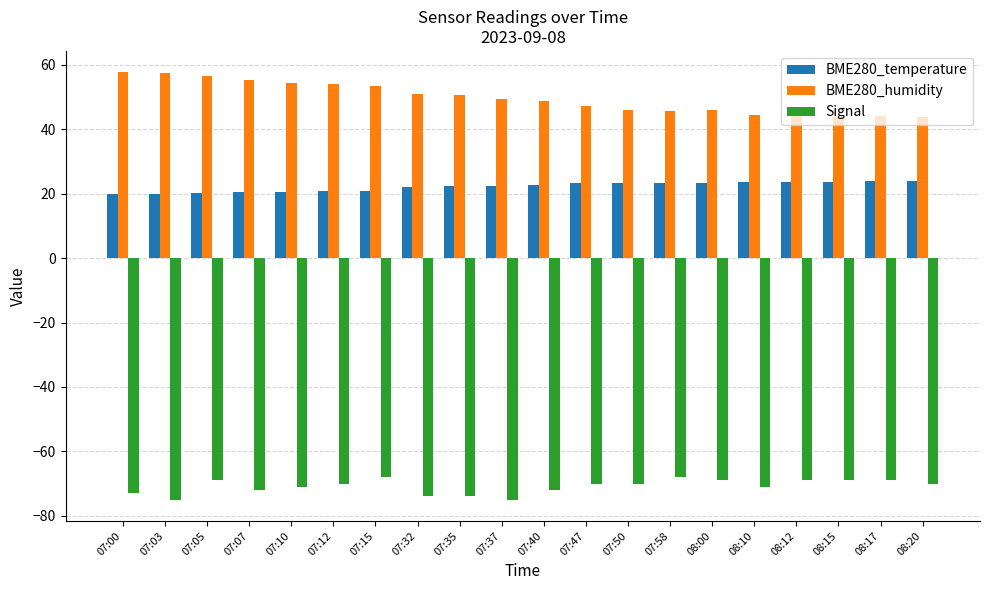

What is the minimum value for BME280_temperature?

19.8